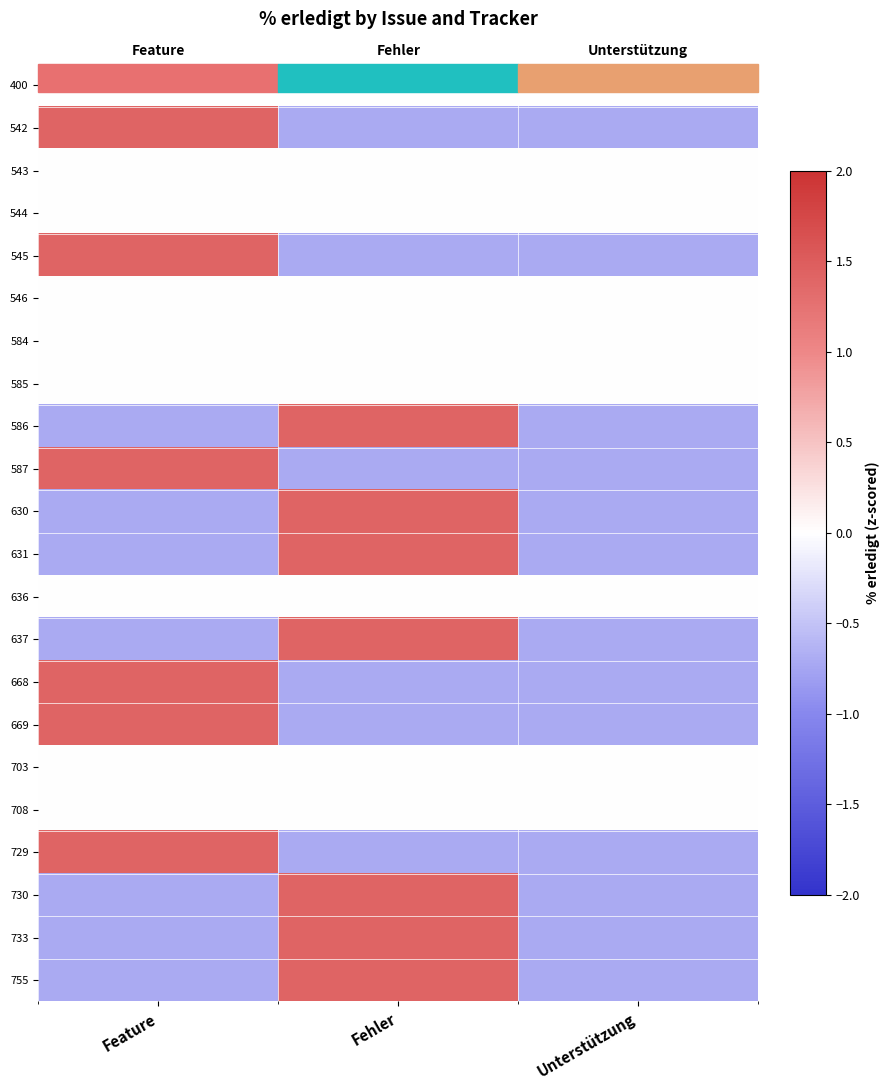

What is the total value across all series at Feature?

3.5